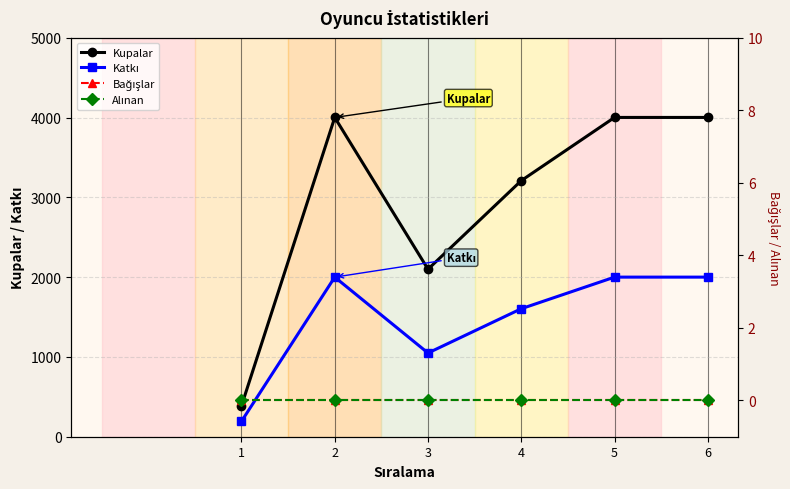

Is the value of Kupalar at 5 greater than the value of Bağışlar at 1?

Yes